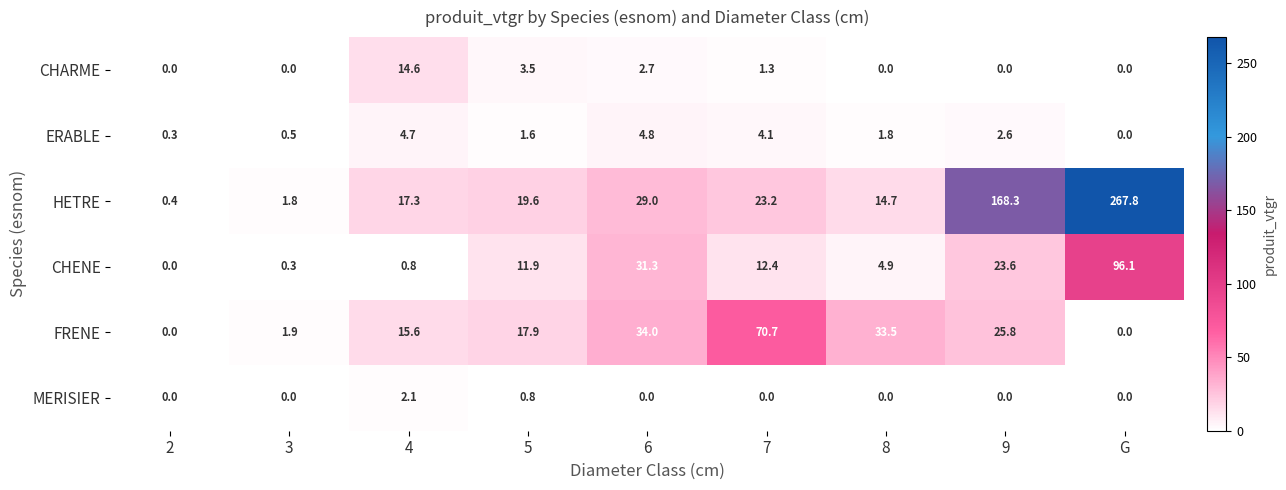

The value of HETRE at 4 is 17.3. True or false?

True